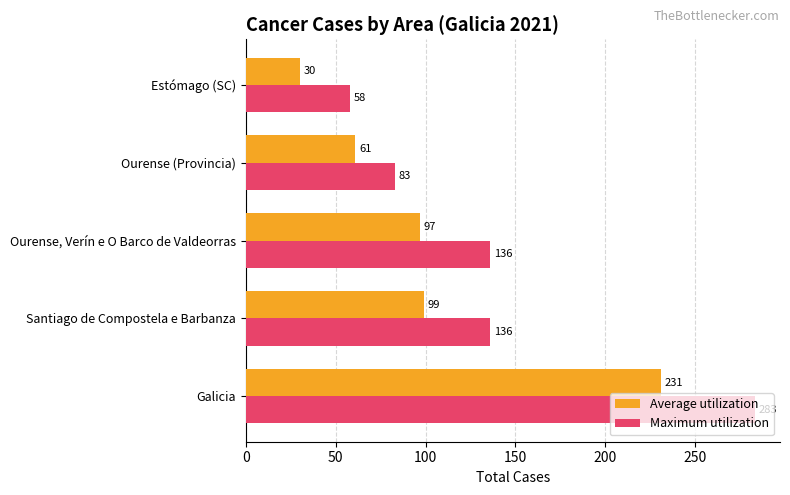

At which label is Average utilization closest to 130?

Santiago de Compostela e Barbanza